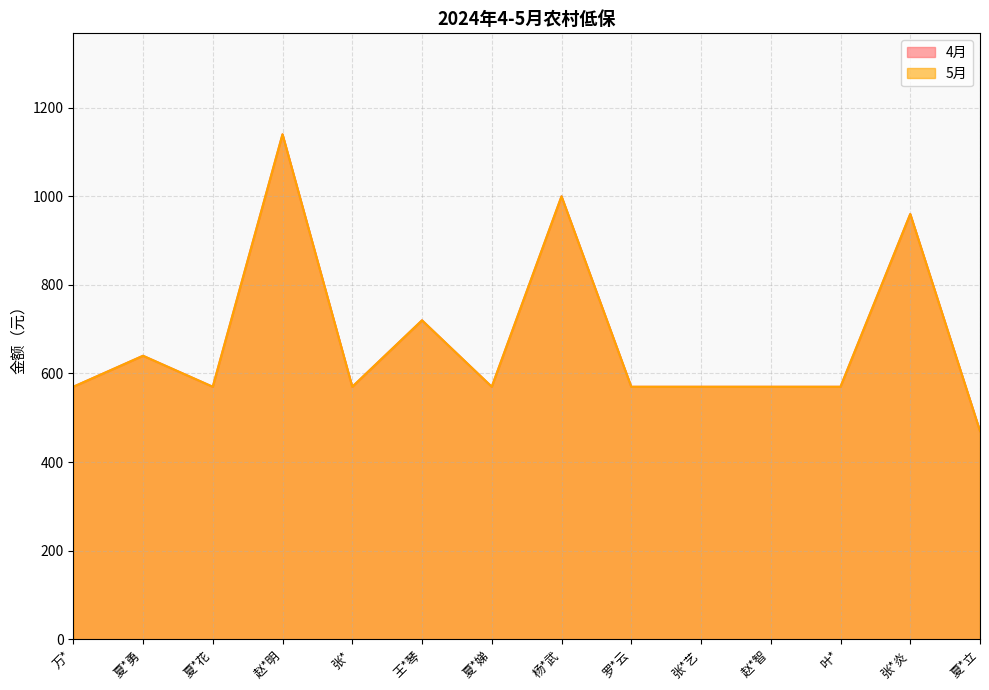

What is the value of the 5月 point at the 2nd from the left?

640